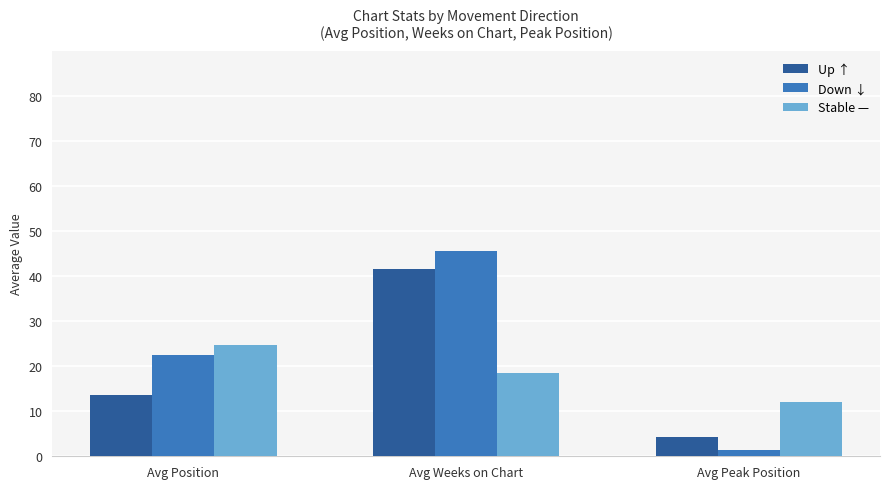

Is the value of Stable — at Avg Position greater than the value of Up ↑ at Avg Position?

Yes